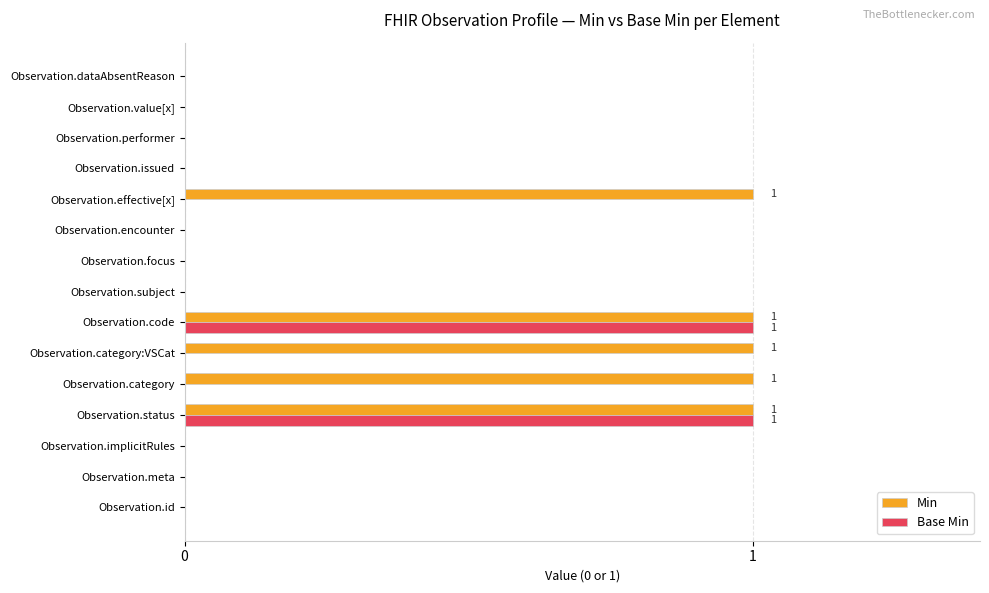

True or false: Base Min has a value of 0 at Observation.id.

True